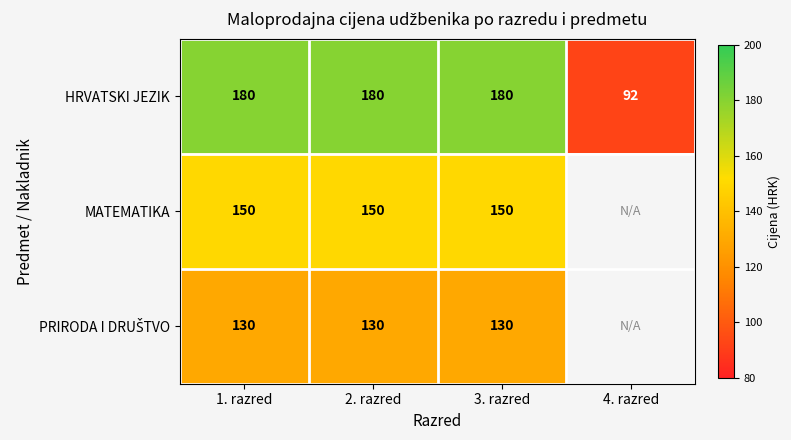

Is it true that HRVATSKI JEZIK equals 73.0 at 1. razred?

False